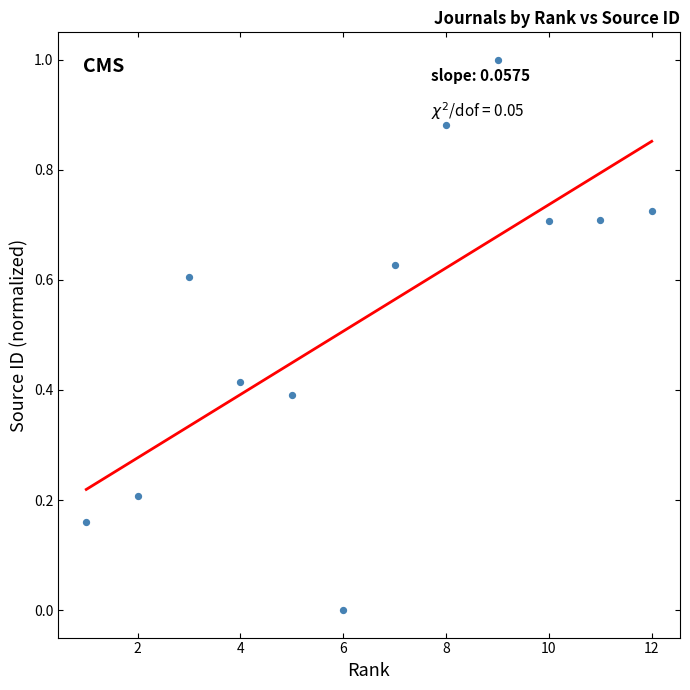

What is the range of X values (max minus min)?

11.0